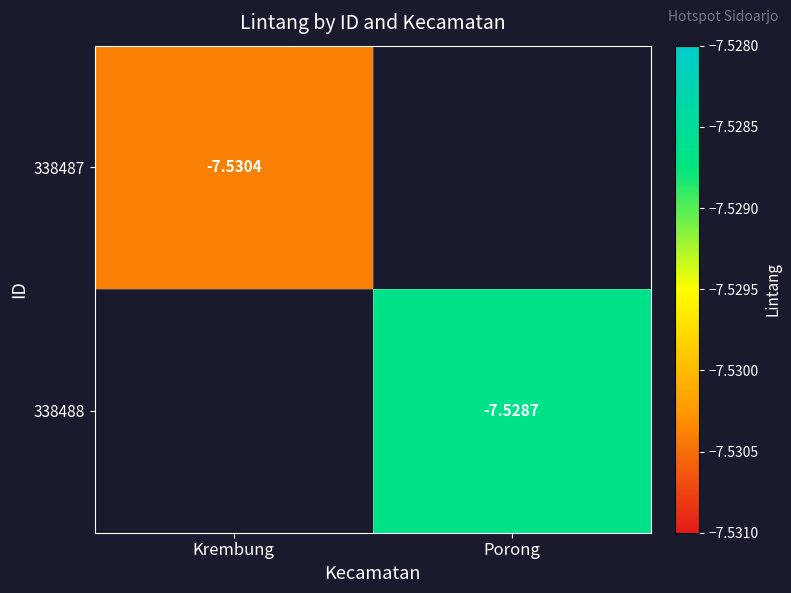

Is the value of 338487 at Krembung greater than the value of 338488 at Porong?

No